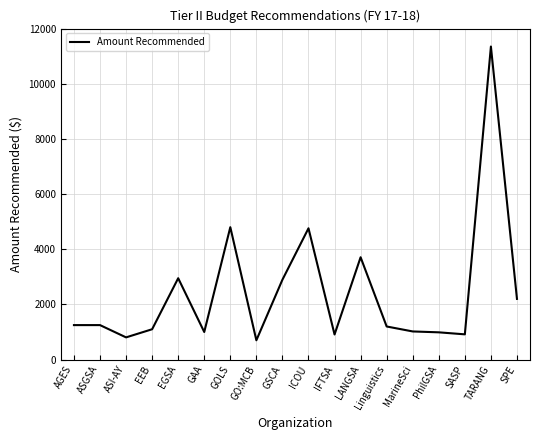

What is the average value?

2434